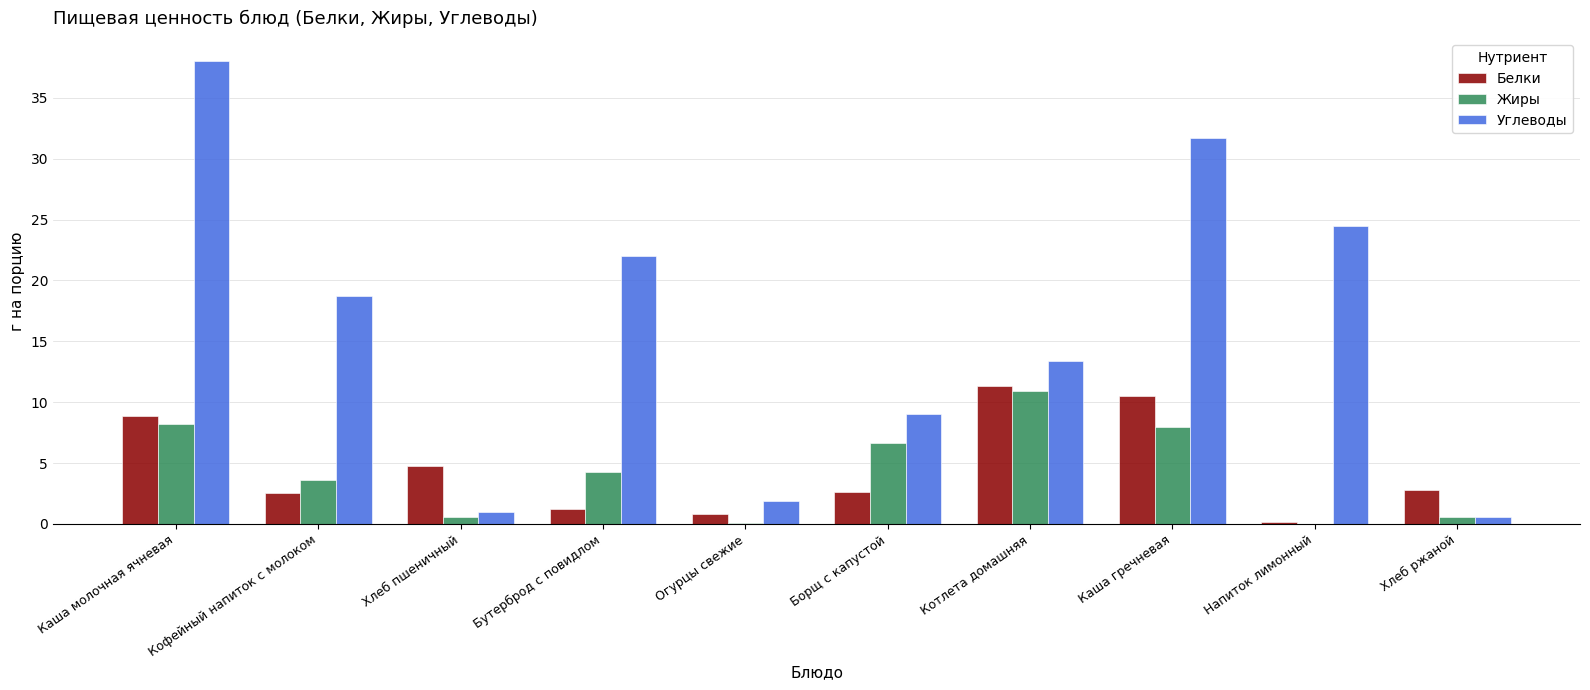

Where is Белки nearest to the value 5?

Хлеб пшеничный